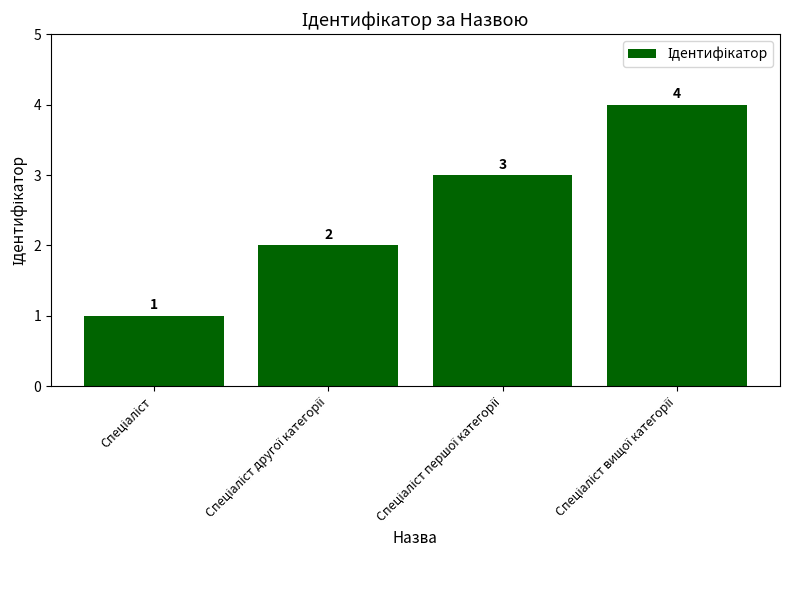

What is the value of the 3rd bar from the left?

3